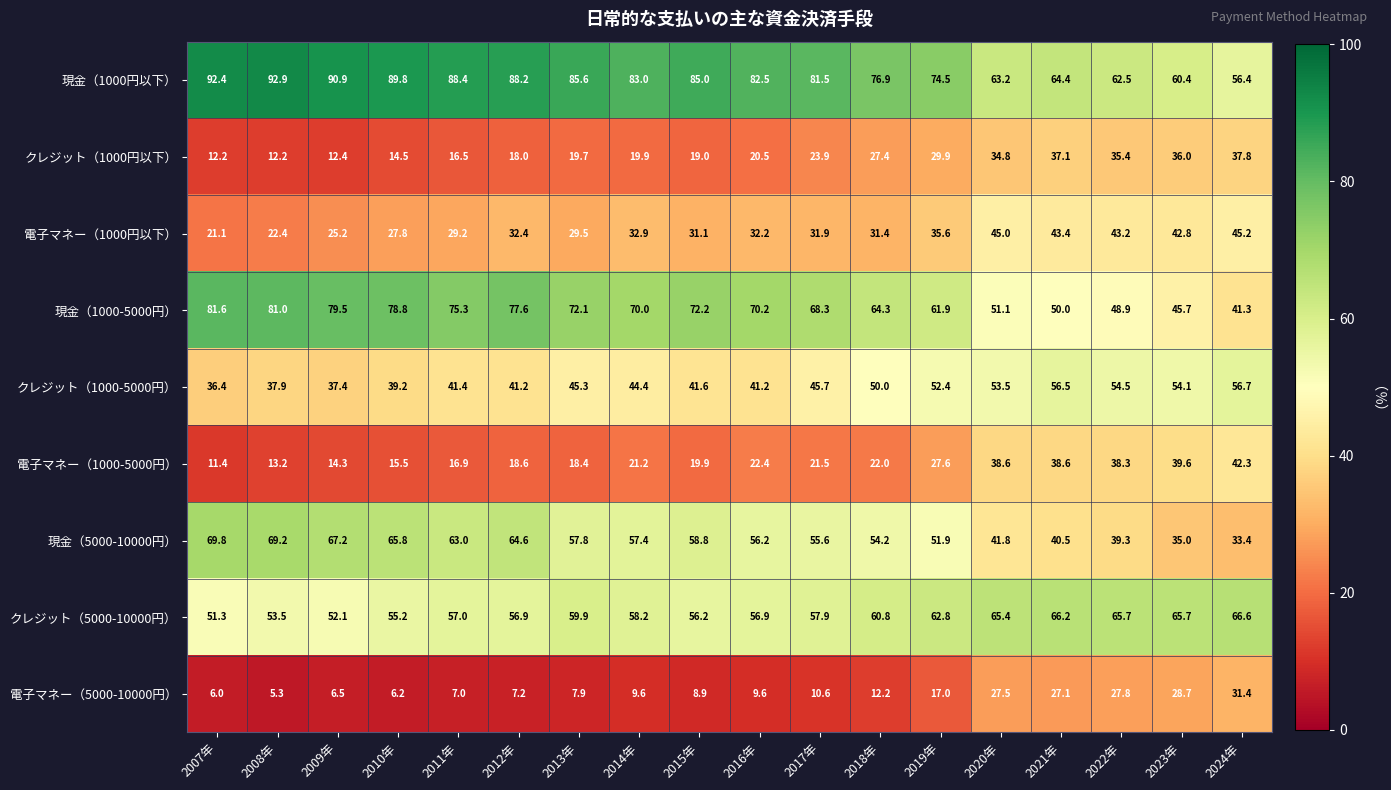

Between 2009年 and 2015年, which series saw the biggest shift?

現金（5000-10000円）